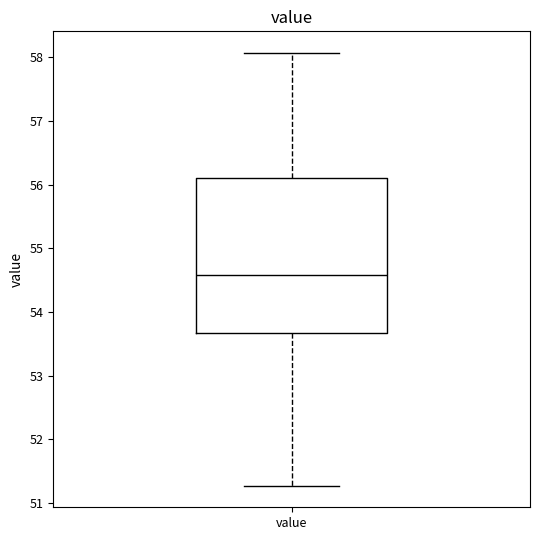

Transcribe this box plot: give where the median line is, the range the box spans, and where the two whiskers end, as read against the y-axis. The values are not printed on the chart, so give them approximately, as read against the axis.

median 54.6, box 53.7 to 56.1, whiskers 51.3 to 58.1